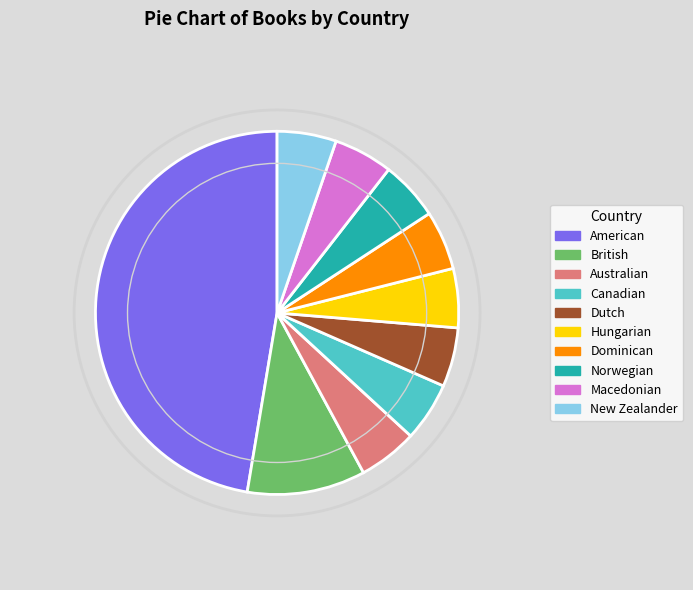

The Macedonian slice represents 1% of the pie. True or false?

False